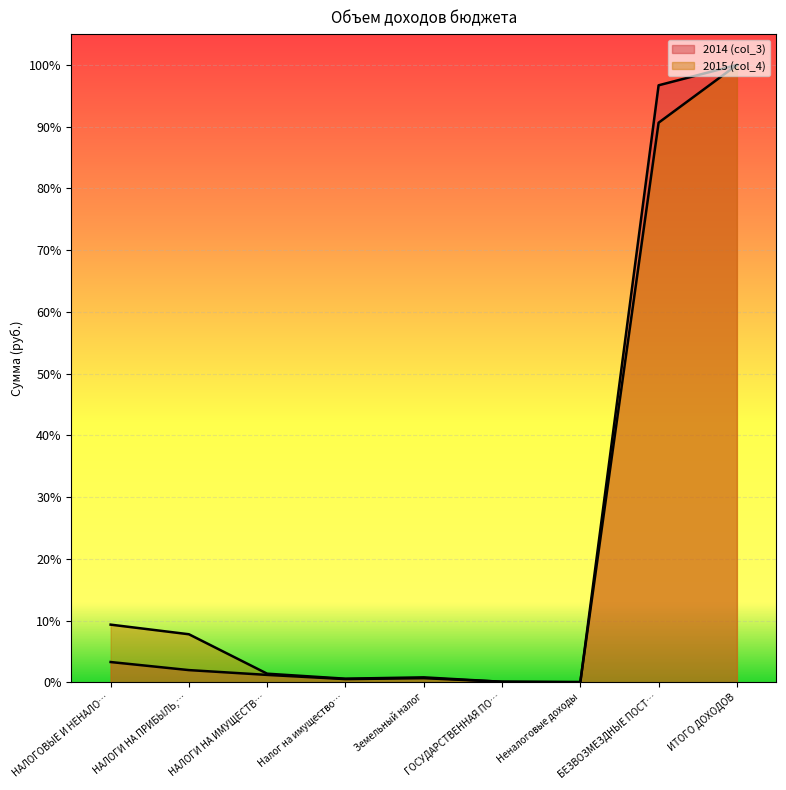

Where is the first local minimum for 2015 (col_4)?

Налог на имущество…